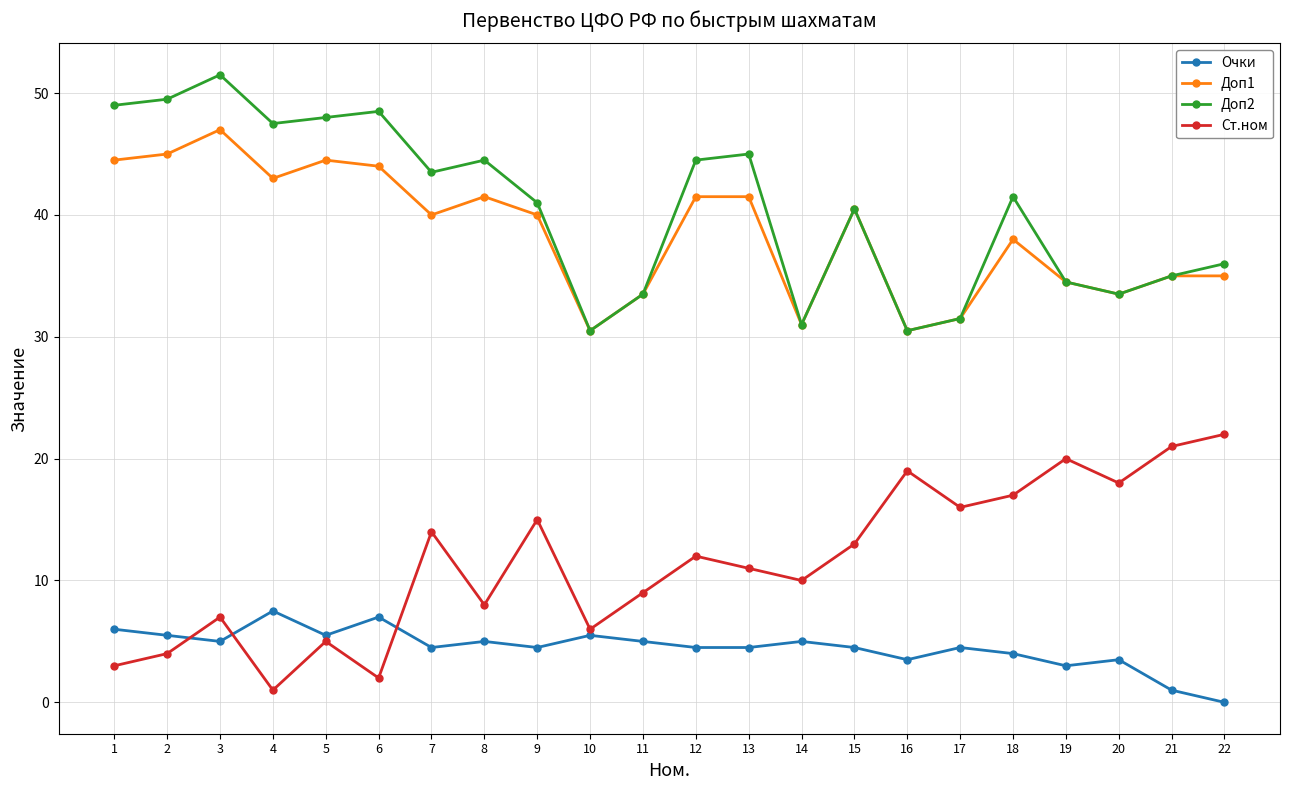

Count the number of data series in this chart.

4